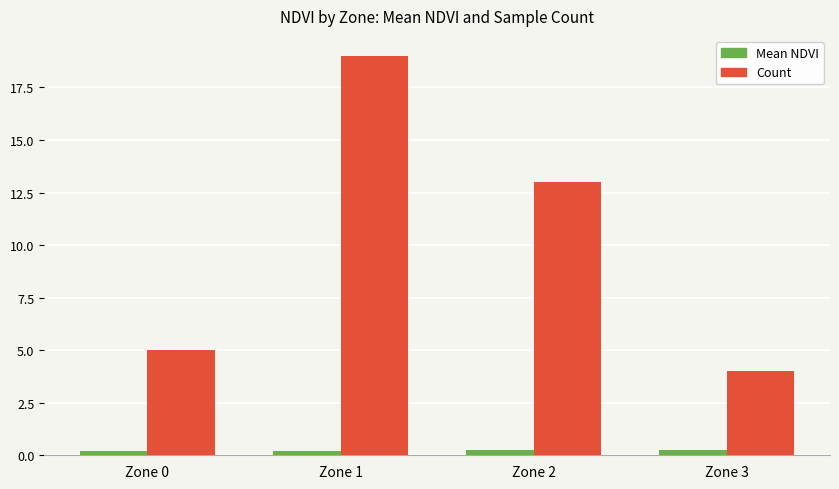

Which category has the lowest value in the Count series?

Zone 3